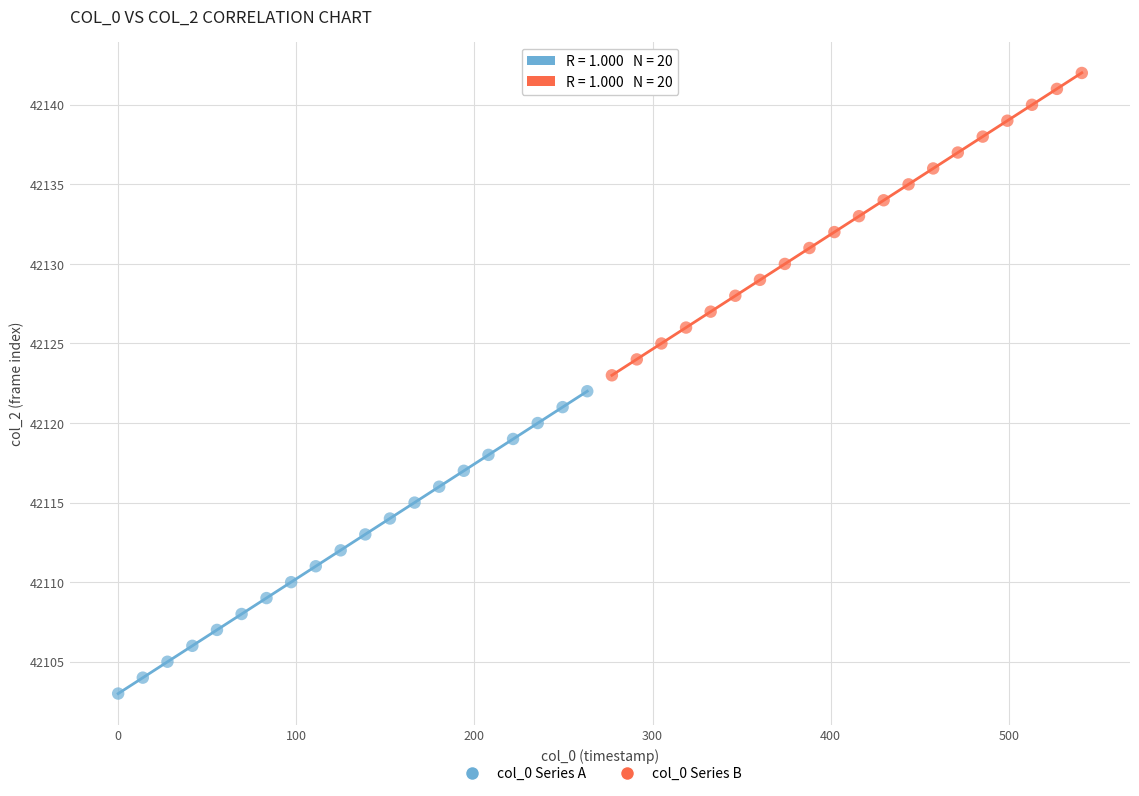

Which series contains the lowest Y value?

col_0 Series A